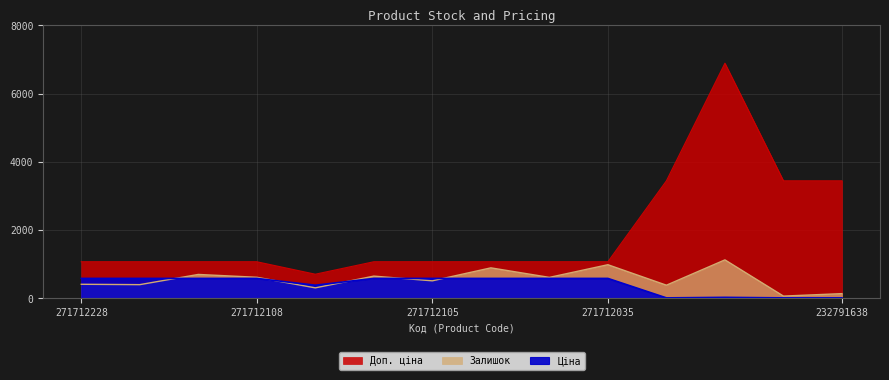

Which series has the widest spread of values?

Доп. ціна